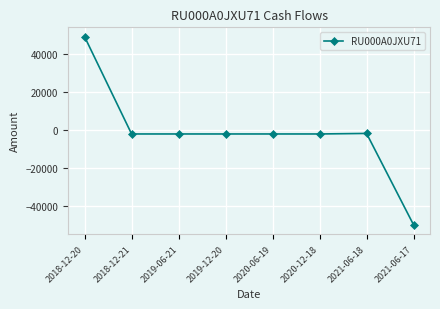

Is it true that the value at 2021-06-17 is -88774.0?

False